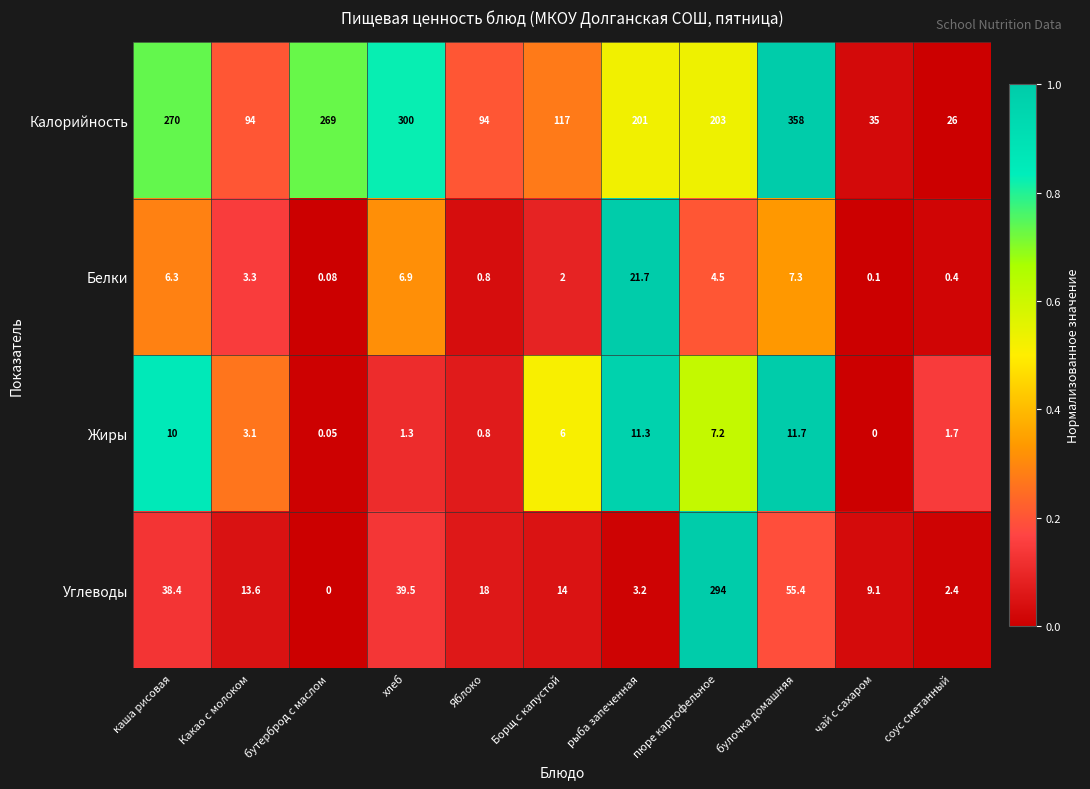

Rank the series at рыба запеченная from highest to lowest value.

Калорийность, Белки, Жиры, Углеводы